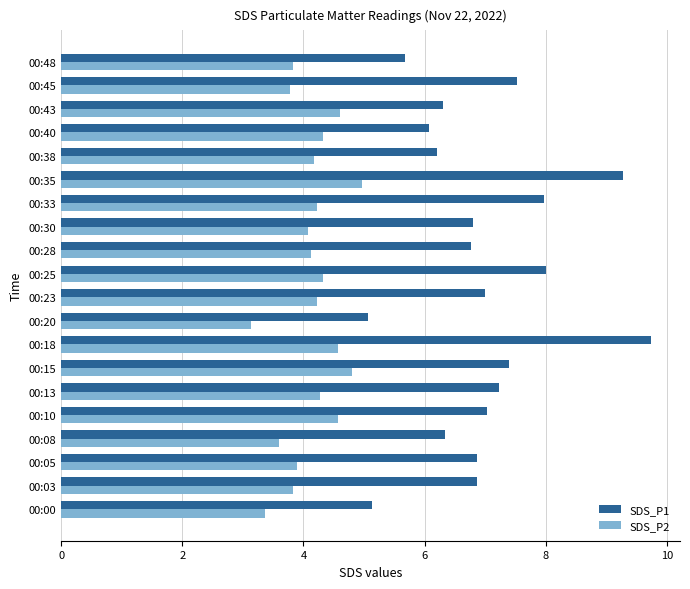

What is the maximum value for SDS_P2?

5.0